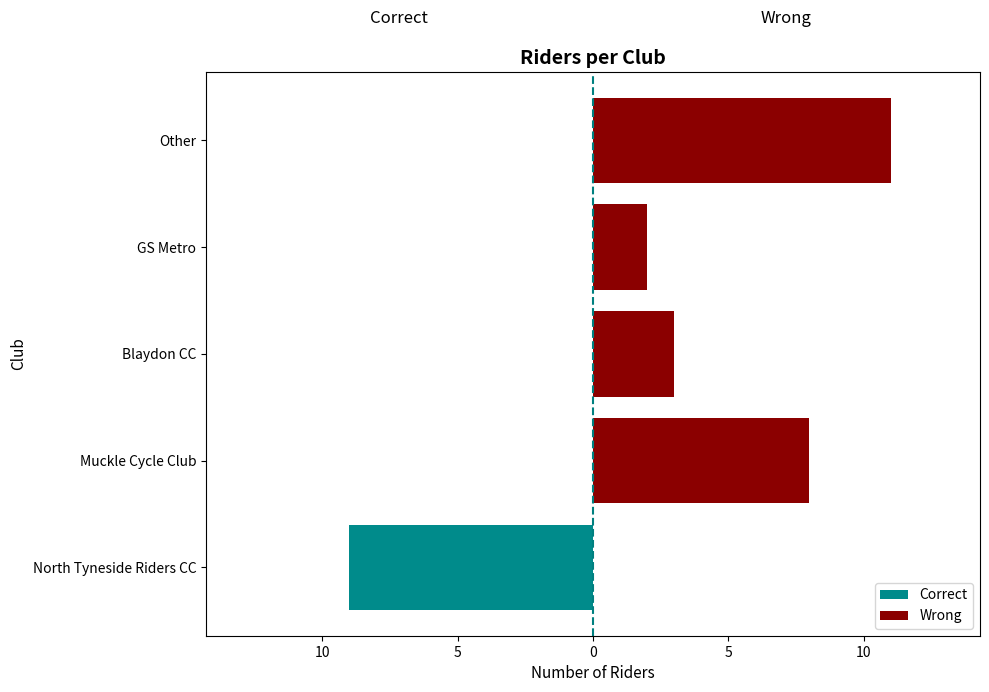

How many values in Wrong are above zero?

4